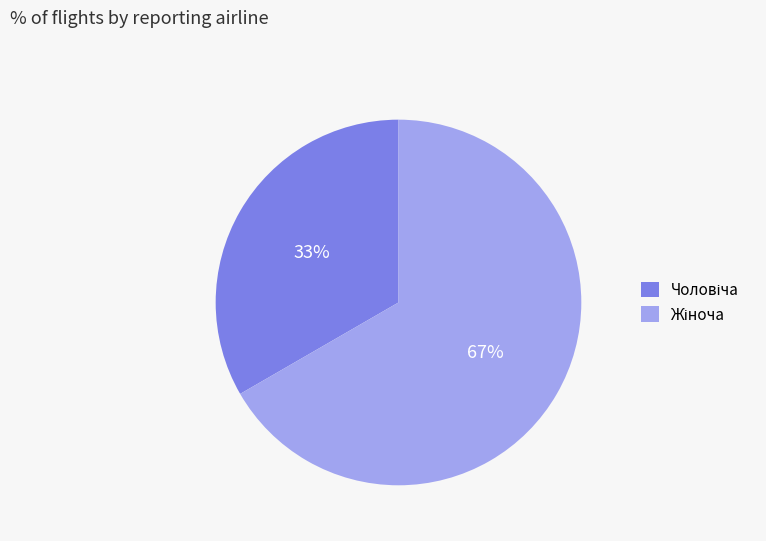

To the nearest percent, what is the average slice percentage?

50%